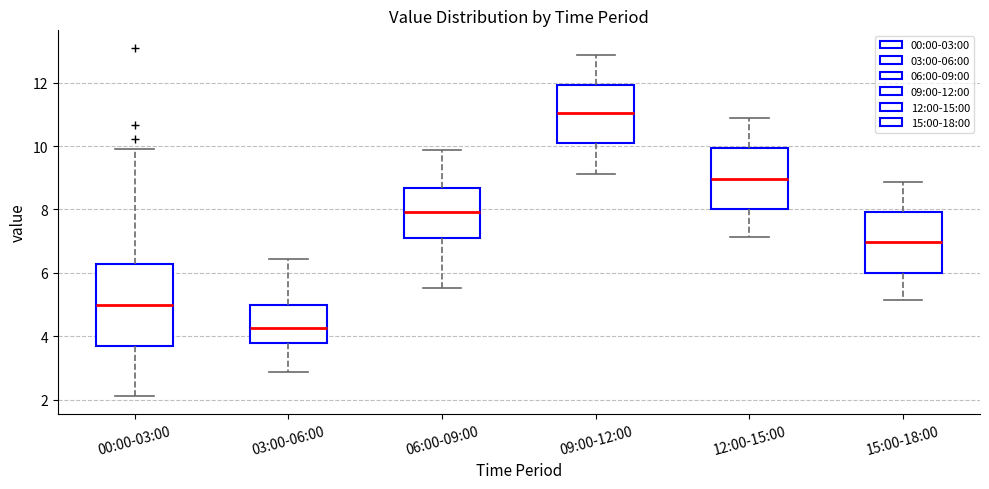

Where is the lower edge of the box for 00:00-03:00 on the y-axis? The values are not printed on the chart, so give them approximately, as read against the axis.

3.6